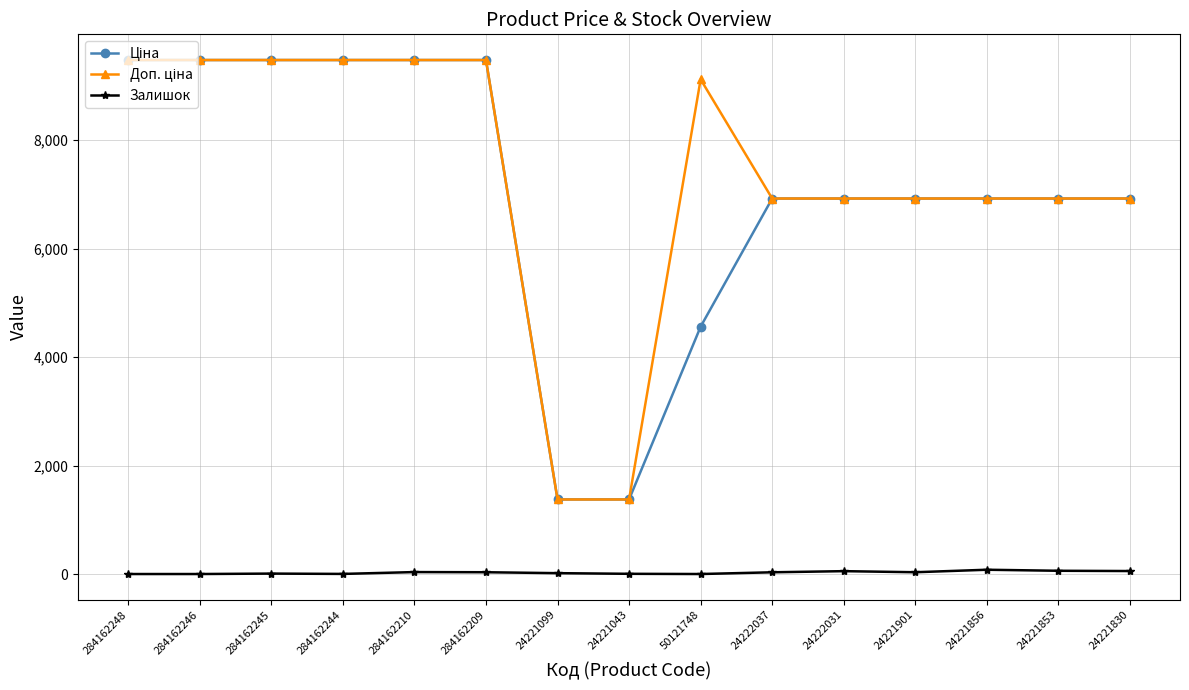

Read the Залишок value at 24221901.

33.0